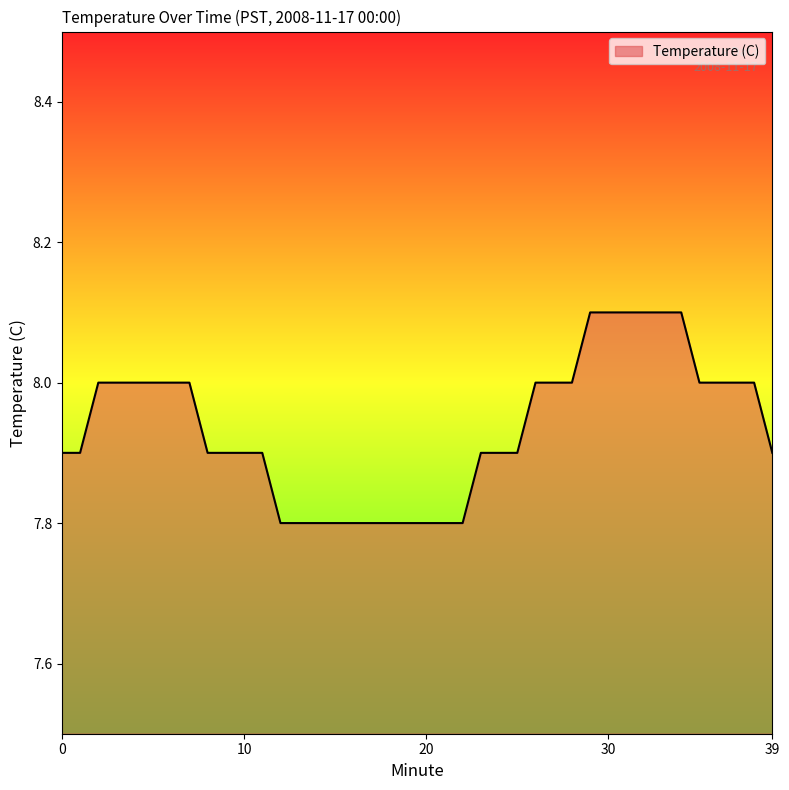

How many lines are shown in the chart?

1